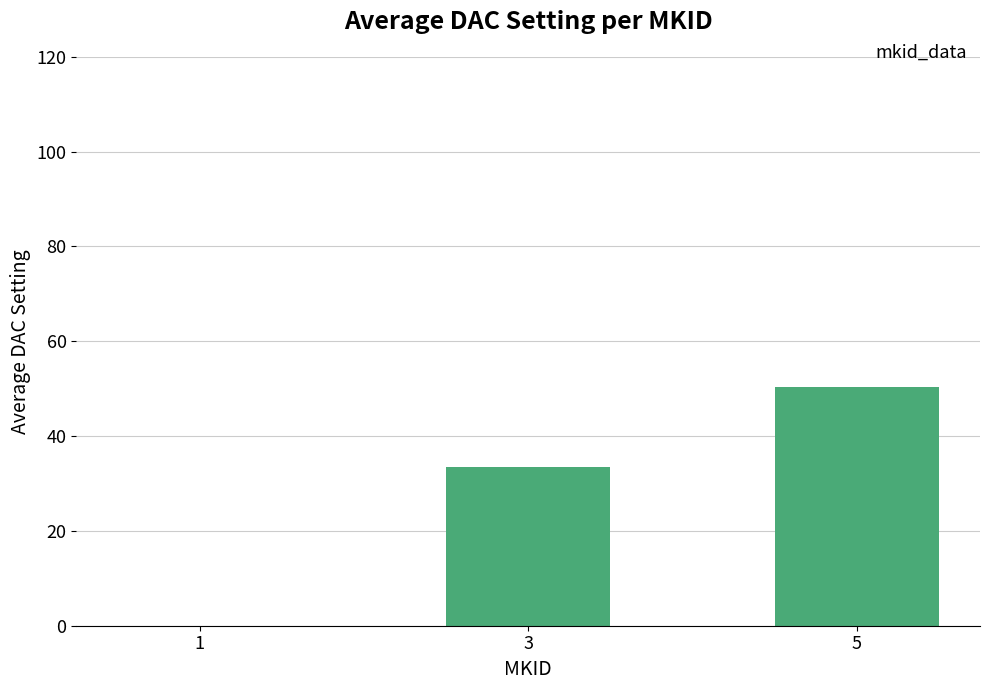

At which category does the chart reach its peak across all series?

5